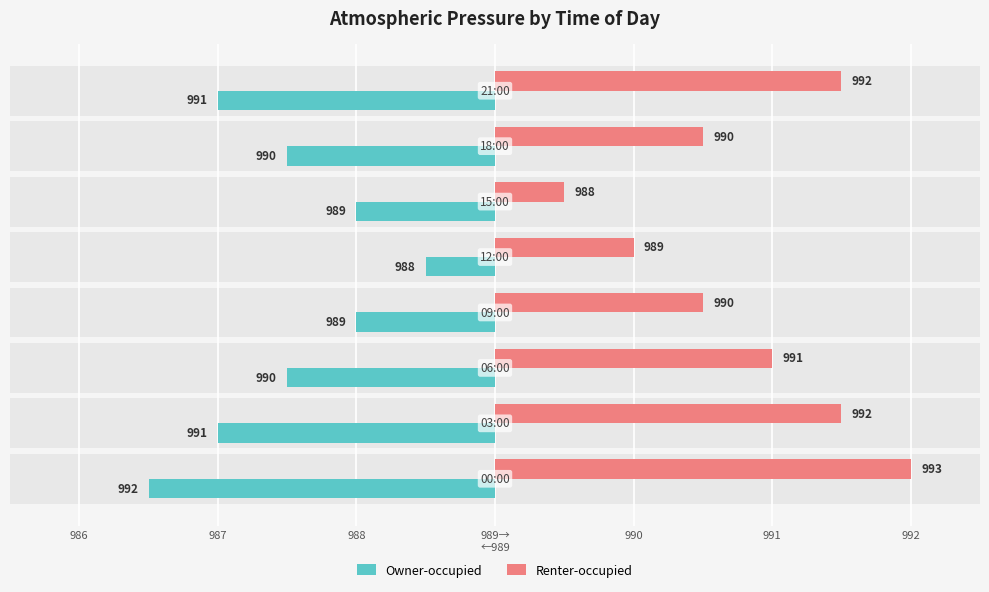

What are all the series names shown in the legend?

Owner-occupied, Renter-occupied